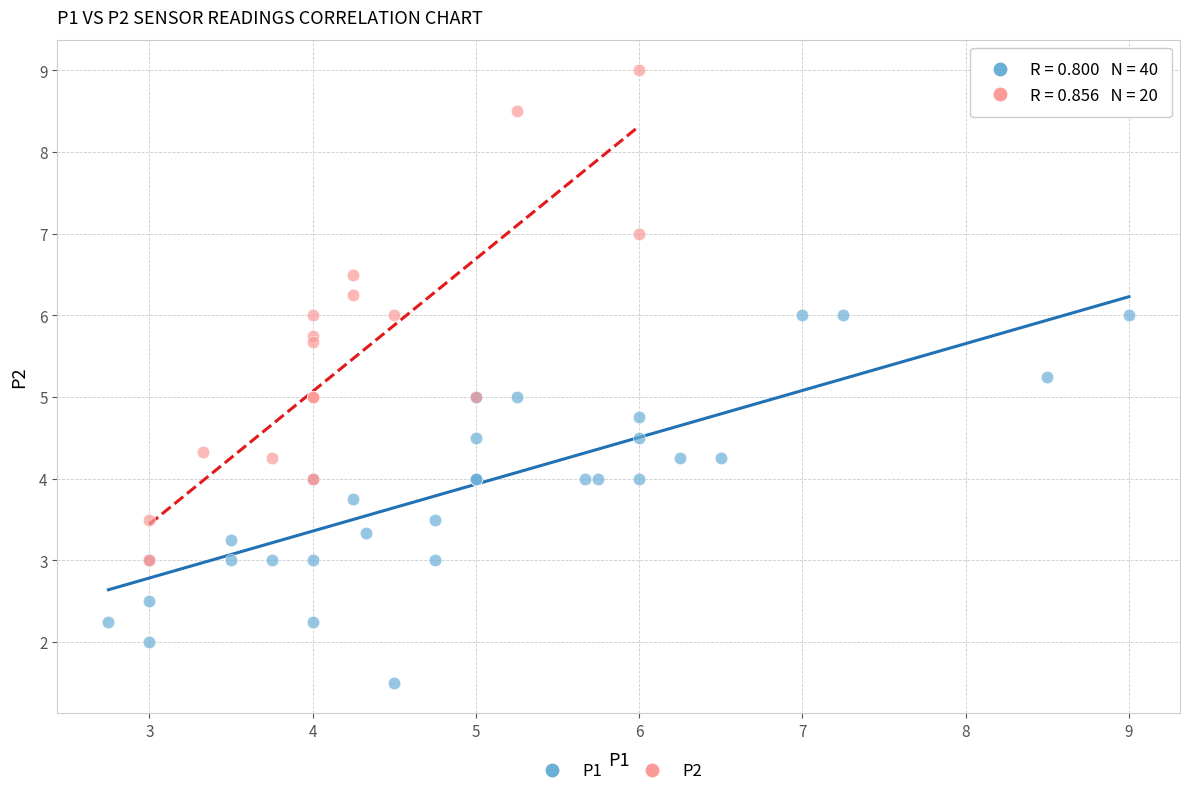

Which series has the largest Y range (max minus min)?

P2